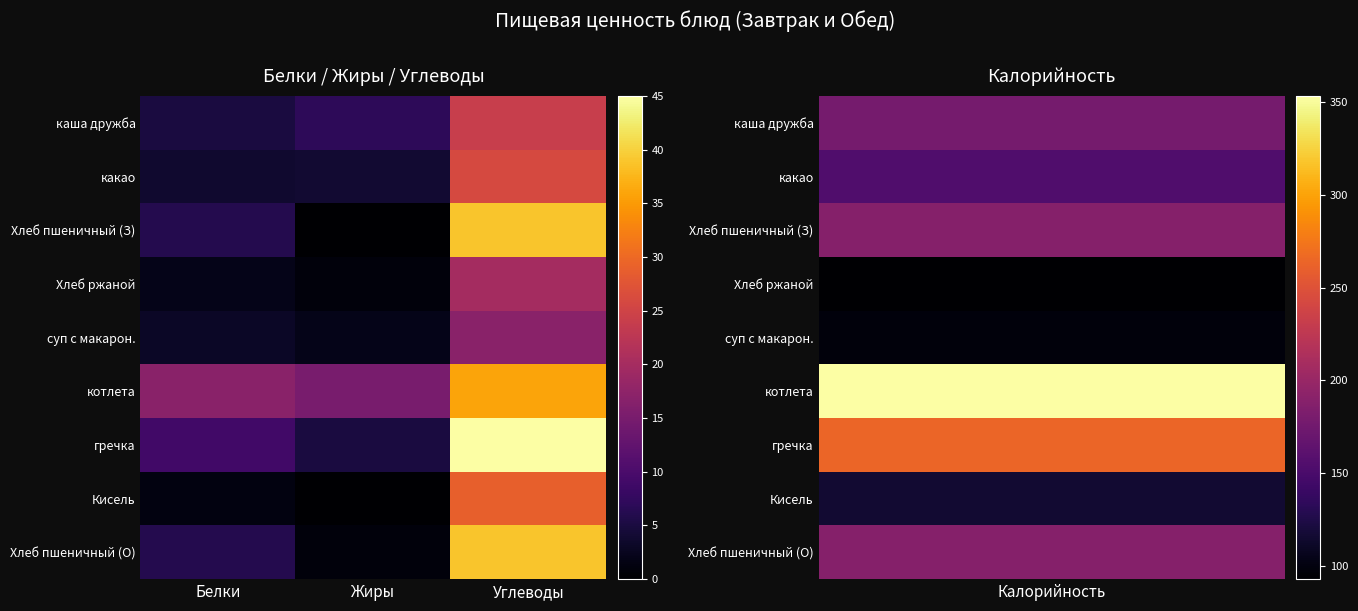

What is the difference between the highest and lowest values at Жиры?

15.0